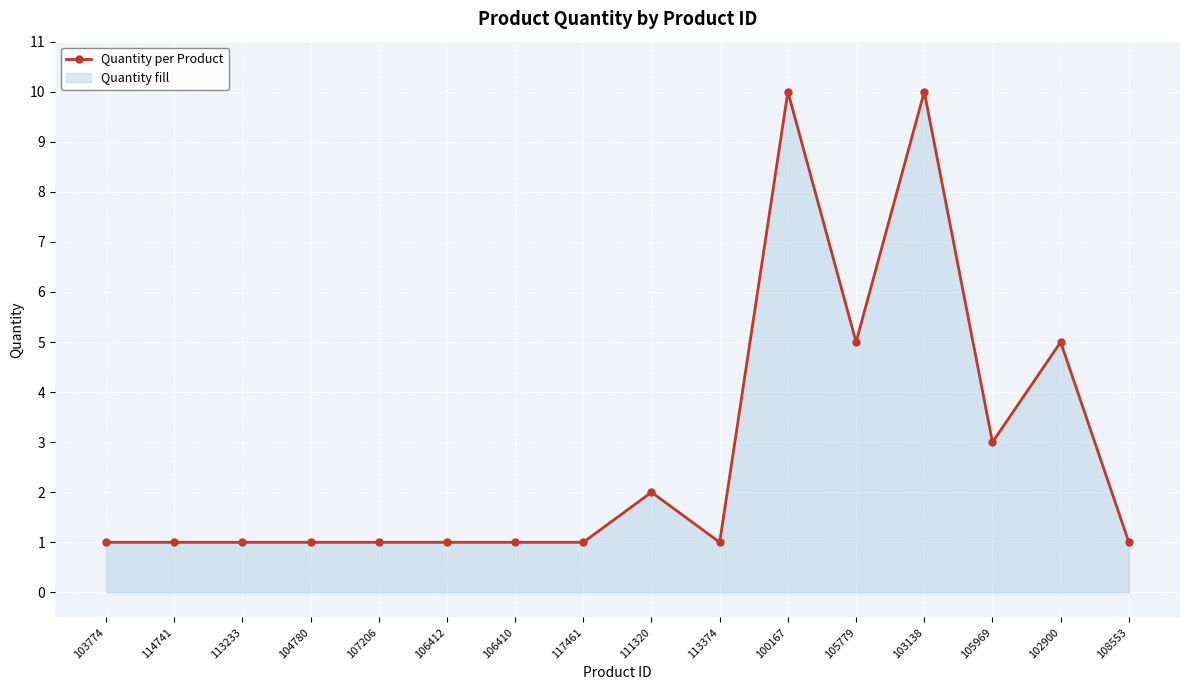

Reading left to right, transcribe all the data shown in this chart.

1	1	1	1	1	1	1	1	2	1	10	5	10	3	5	1